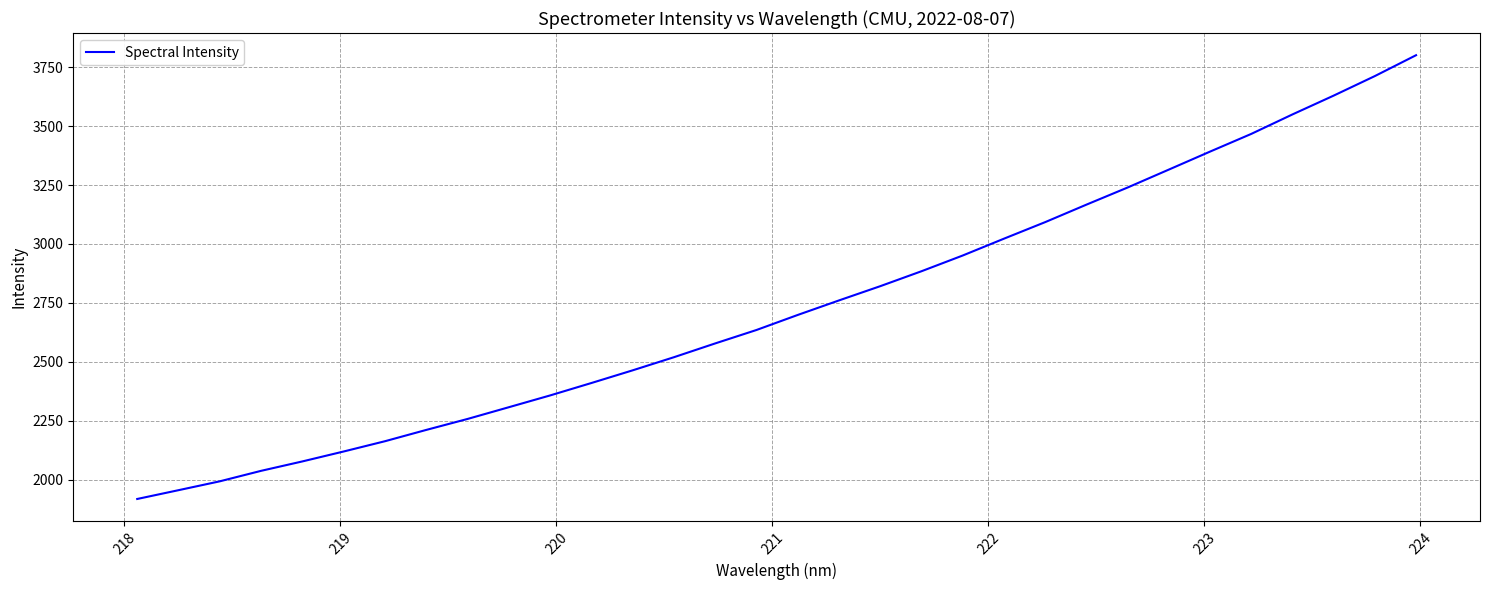

What is the greatest value displayed?

3801.1